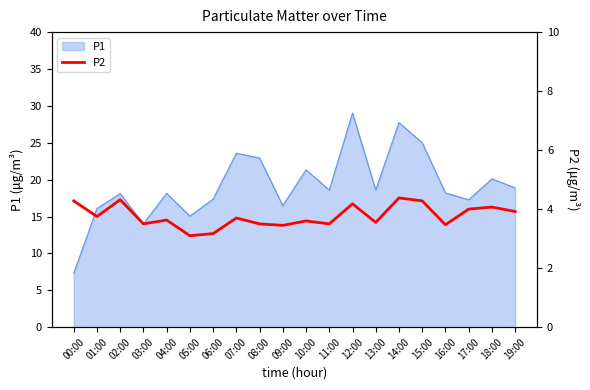

True or false: P1 has a value of 20.1 at 18:00.

True